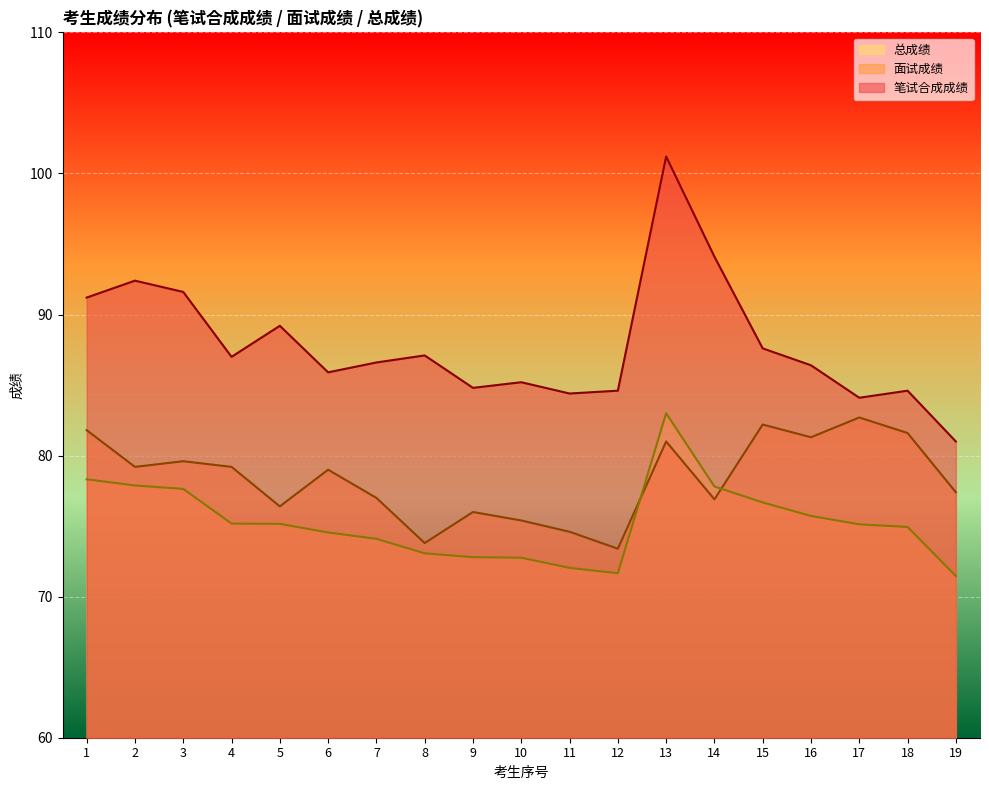

Which series has the largest total across all categories?

笔试合成成绩